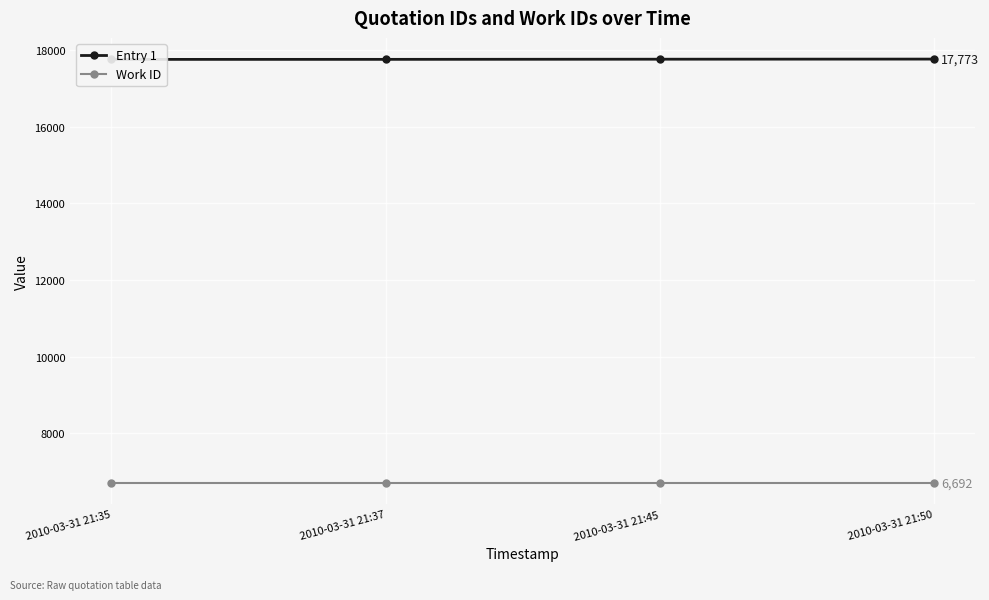

True or false: Entry 1 and Work ID intersect in this chart.

False